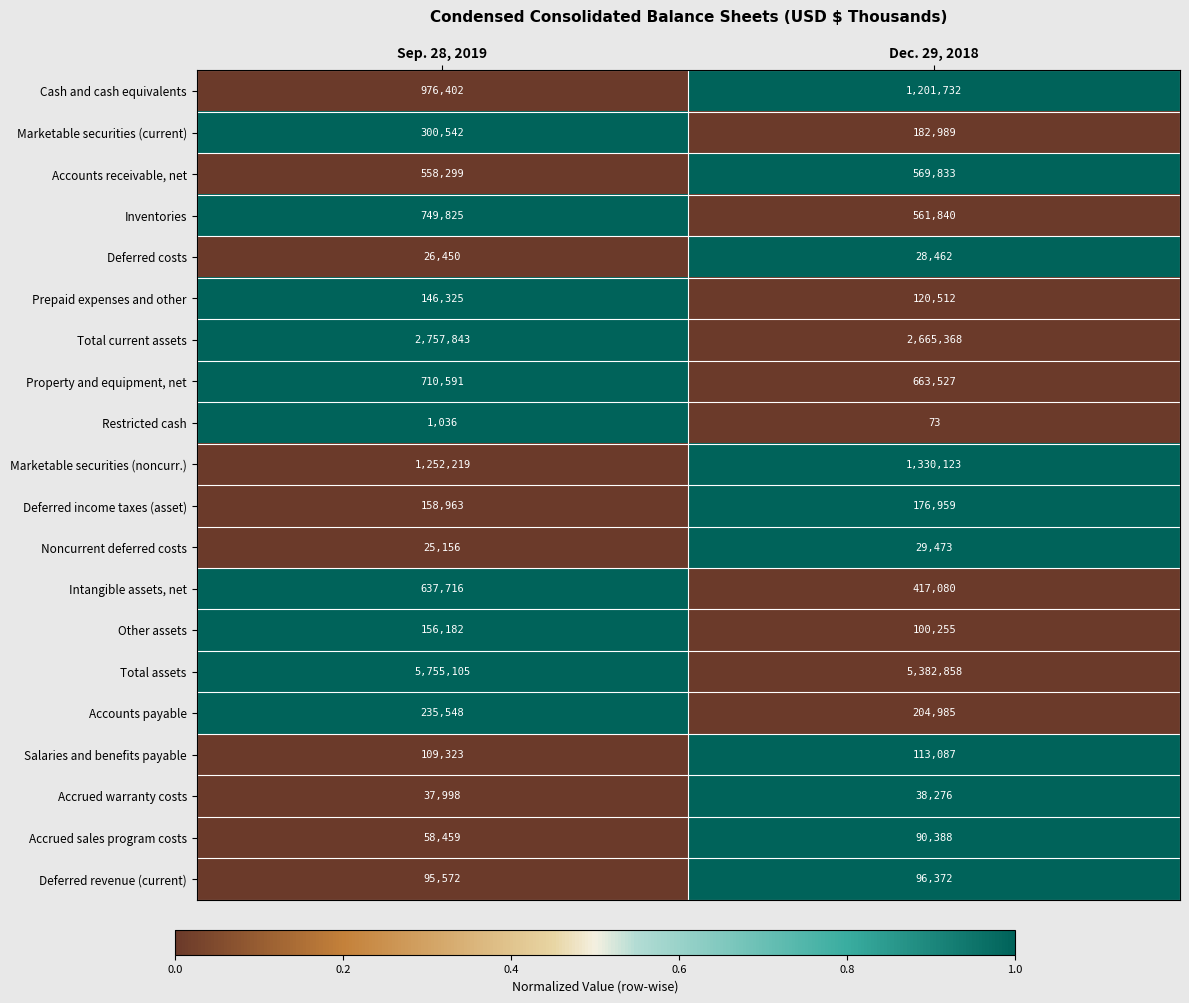

Which series changed the most between Sep. 28, 2019 and Dec. 29, 2018?

Total assets